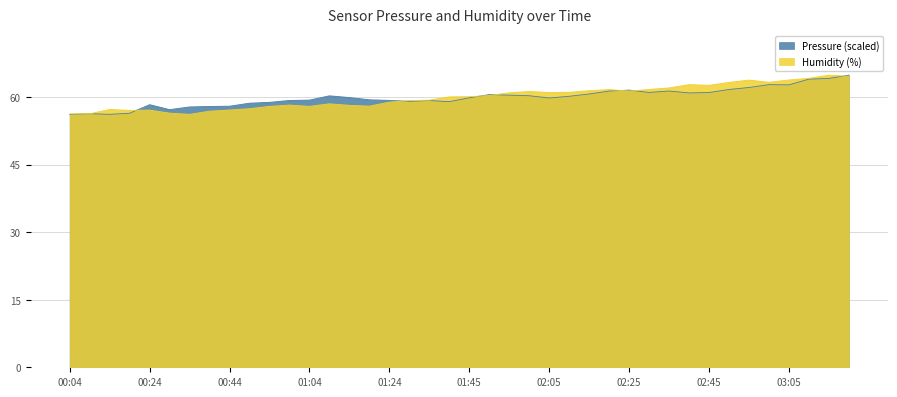

How many categories are shown in the chart?

40